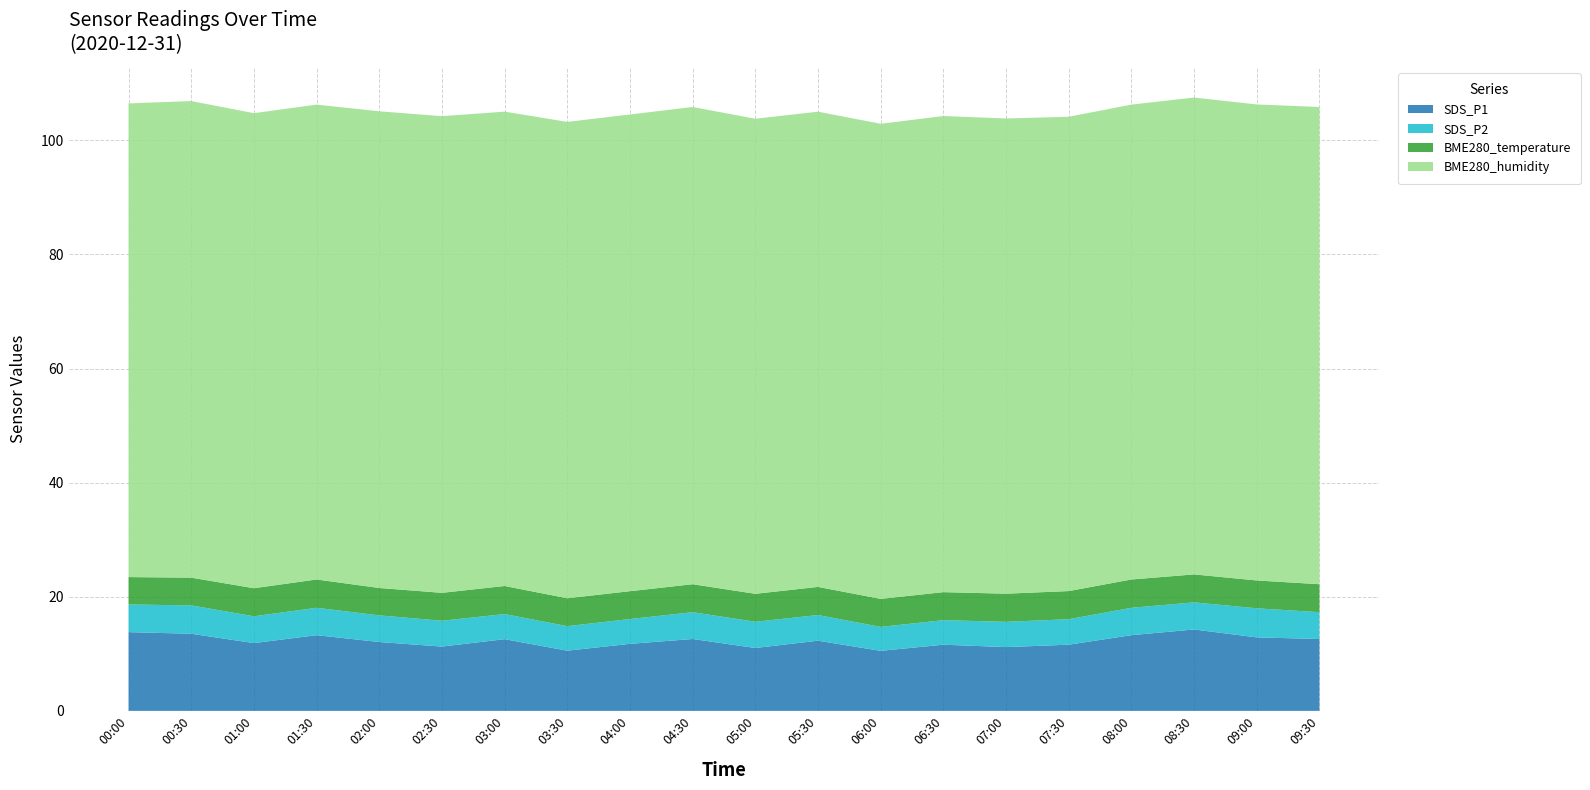

Reading left to right, list all the values displayed in this chart.

SDS_P1: 13.8	13.5	11.9	13.3	12.1	11.3	12.6	10.6	11.8	12.6	11.0	12.3	10.5	11.6	11.2	11.6	13.3	14.3	12.9	12.6
SDS_P2: 4.8	5.0	4.7	4.8	4.7	4.5	4.4	4.3	4.3	4.7	4.6	4.5	4.2	4.3	4.4	4.5	4.8	4.8	5.1	4.7
BME280_temperature: 4.8	4.9	4.9	5.0	4.8	4.9	4.9	4.9	4.9	4.9	4.9	4.9	4.9	4.9	4.9	4.9	5.0	4.9	4.9	4.9
BME280_humidity: 83.0	83.5	83.3	83.2	83.6	83.5	83.2	83.5	83.6	83.7	83.3	83.3	83.3	83.5	83.3	83.1	83.2	83.6	83.4	83.7